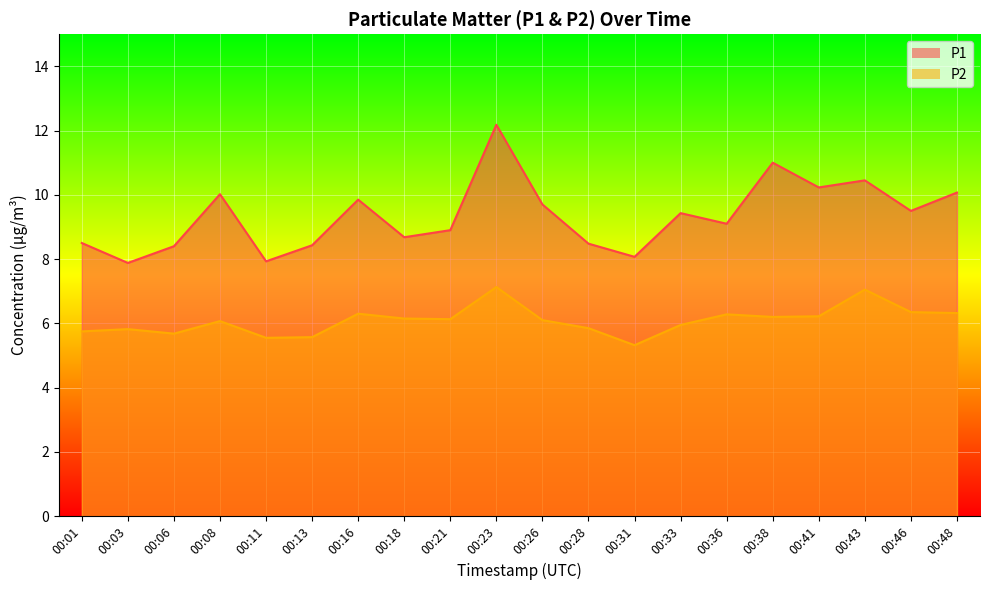

Is it true that P1 equals 14.0 at 00:26?

False